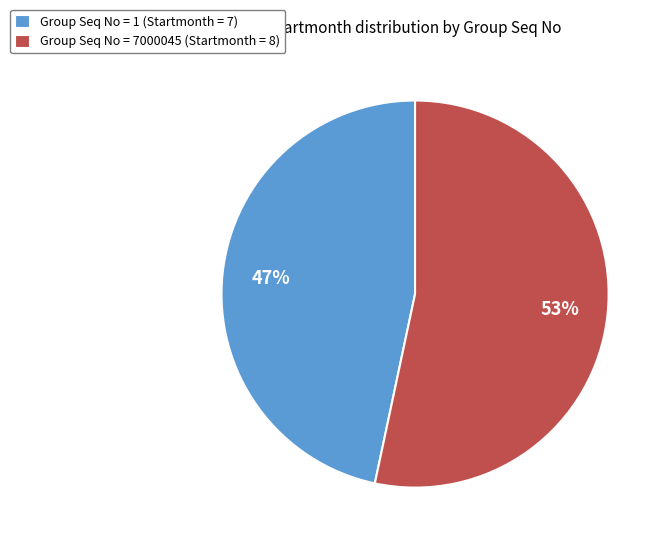

Which has a higher value, Group Seq No = 1 (Startmonth = 7) or Group Seq No = 7000045 (Startmonth = 8)?

Group Seq No = 7000045 (Startmonth = 8)